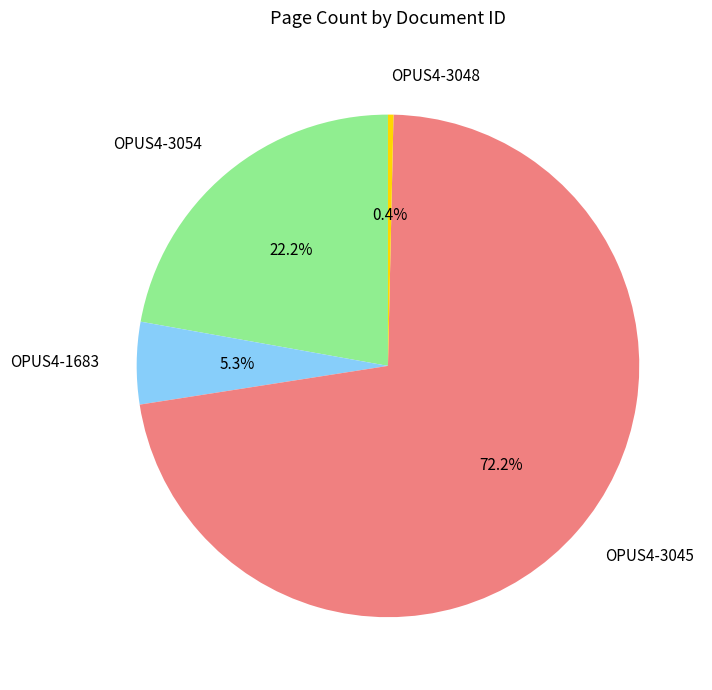

Between OPUS4-3048 and OPUS4-1683, which is larger?

OPUS4-1683